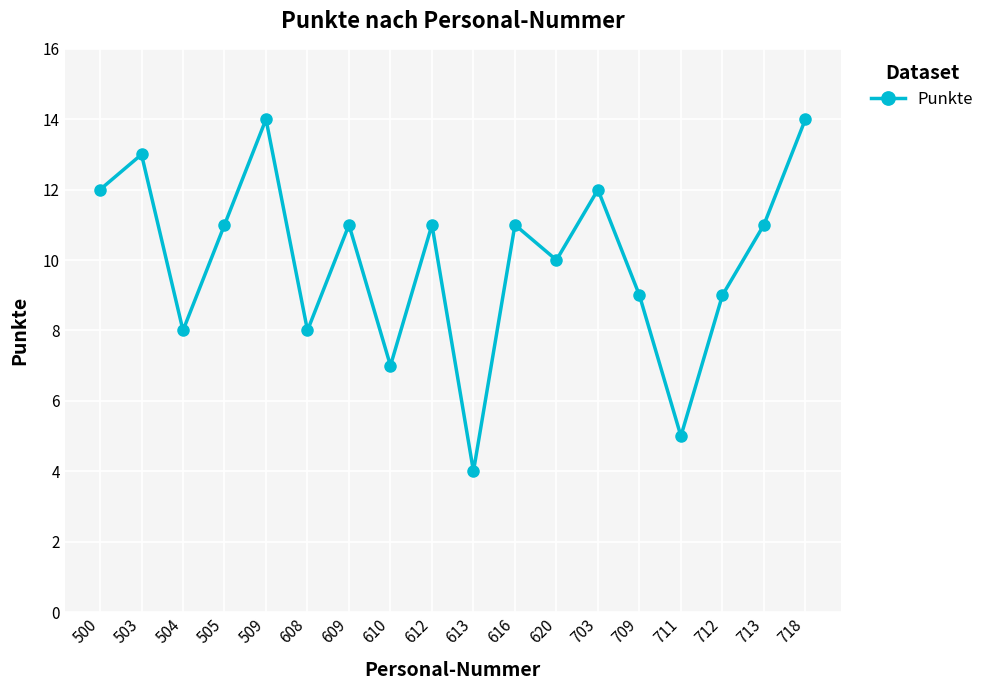

Read the value at 712.

9